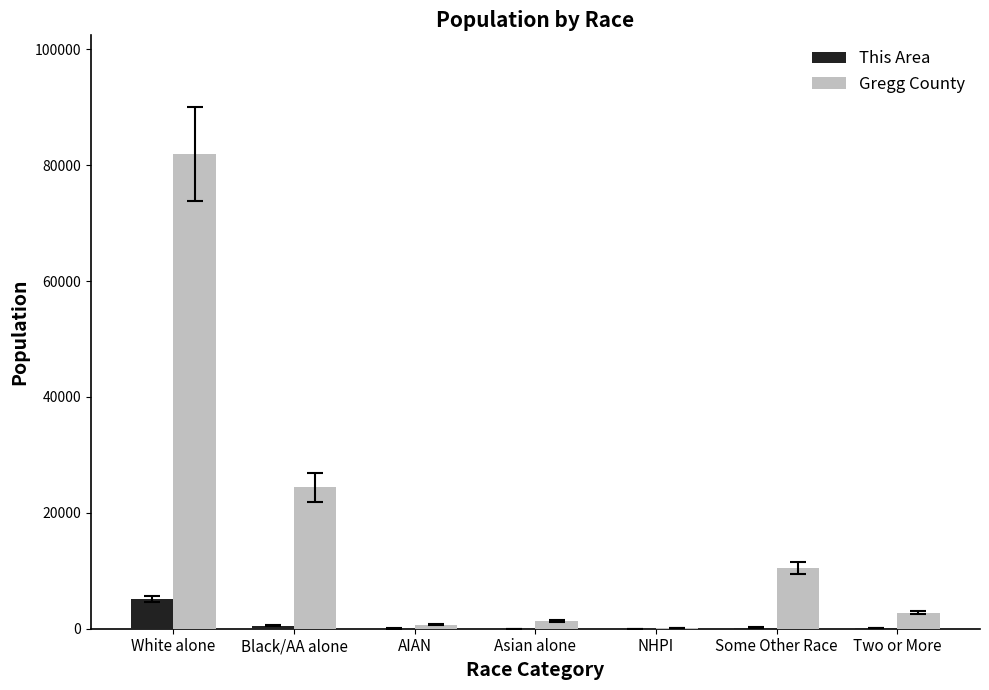

What is the total value across all series at Two or More?

2863